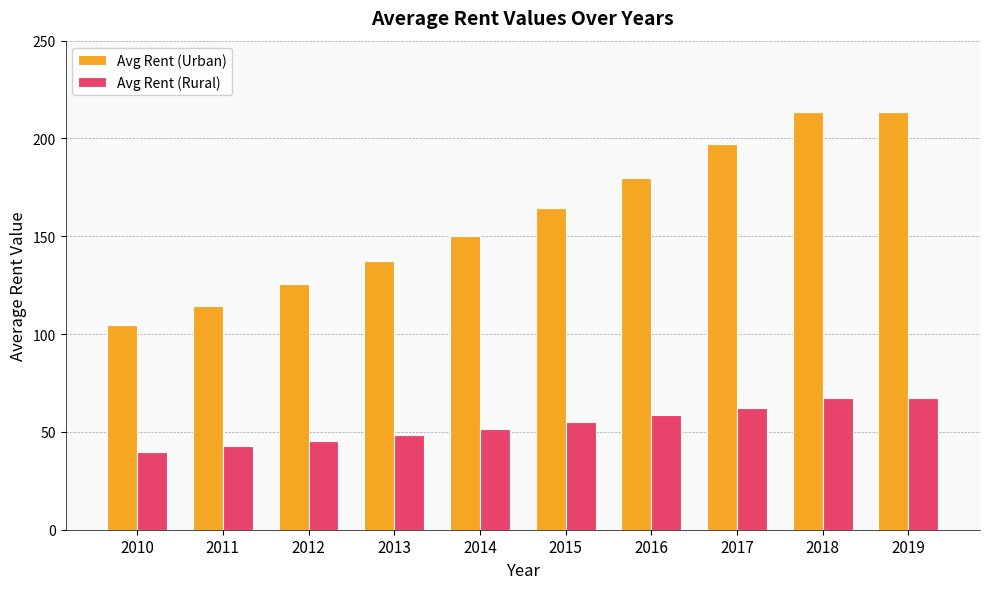

How many bars are there in each group?

2